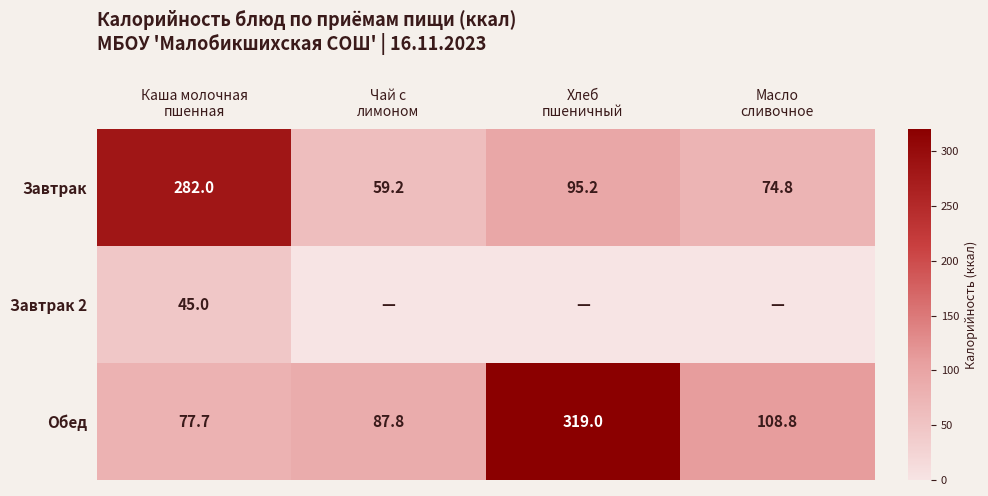

What is the difference between the maximum and minimum values in the Обед series?

241.3